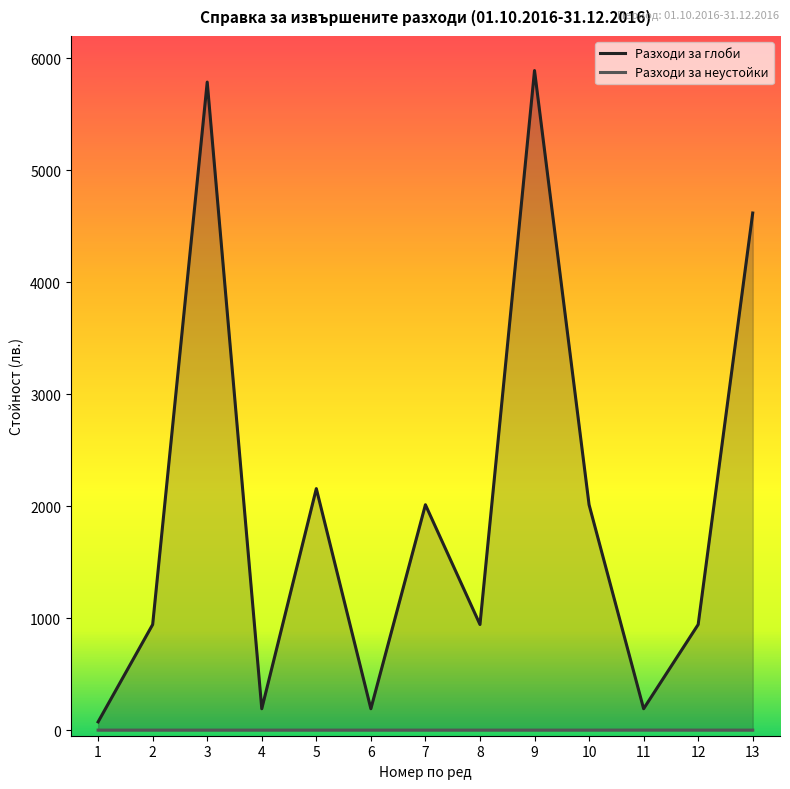

Which series has the widest spread of values?

Разходи за глоби